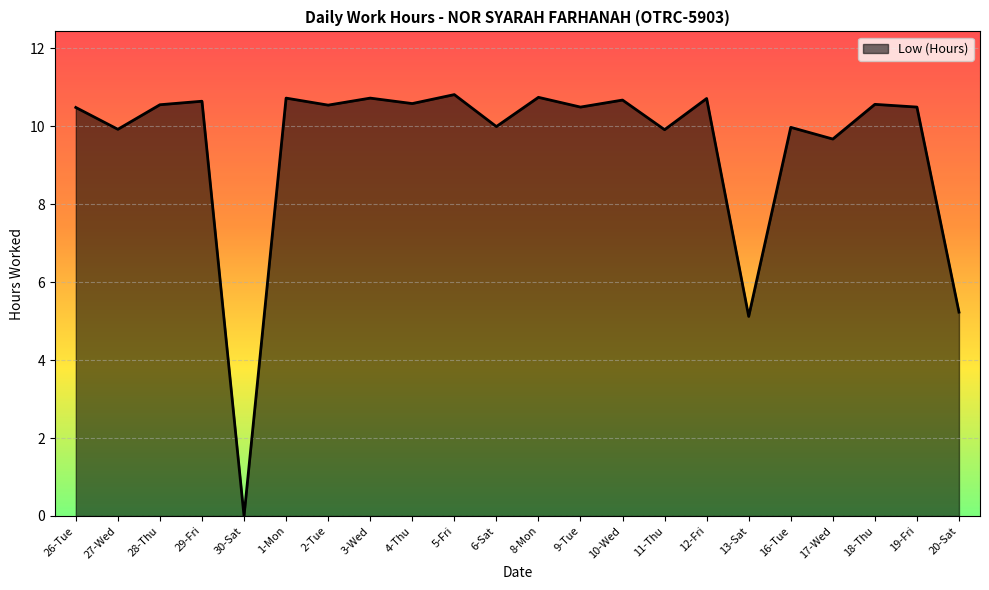

What is the change in value from 9-Tue to 11-Thu?

-0.6